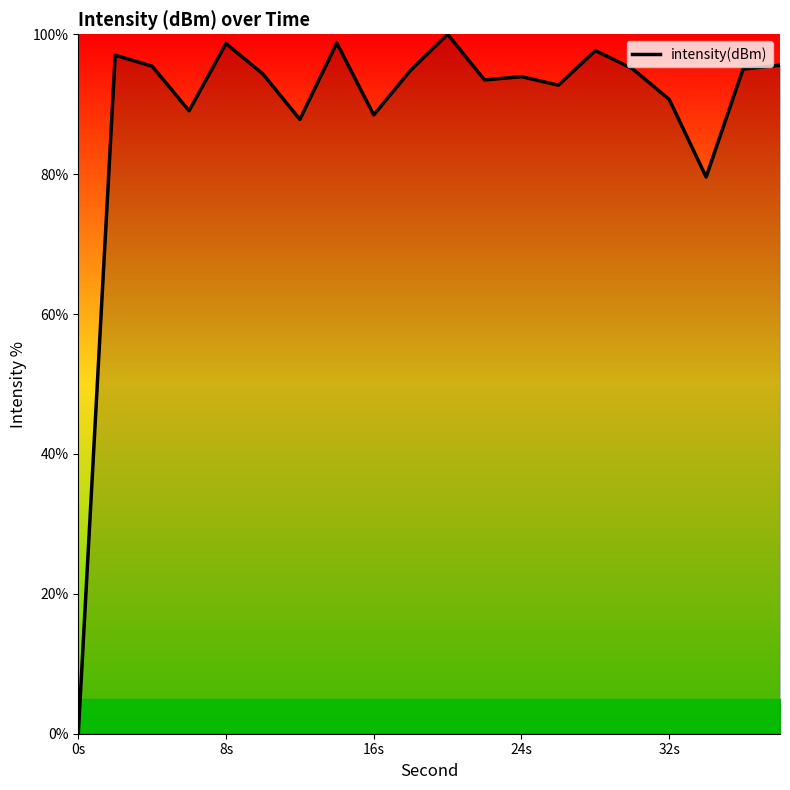

What is the sum of all values?

1778.2